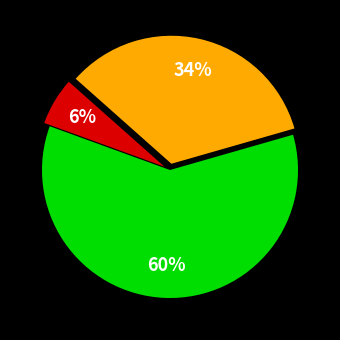

To the nearest percent, what is the difference between the largest and smallest slice percentages?

54%